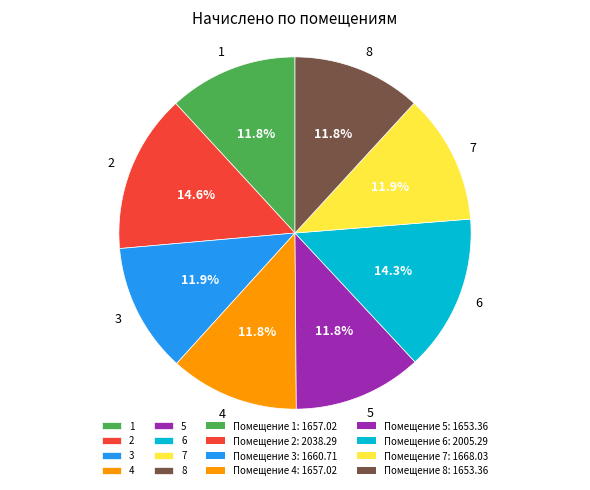

To the nearest percent, what is the difference between the 3 and 6 slice percentages?

2%